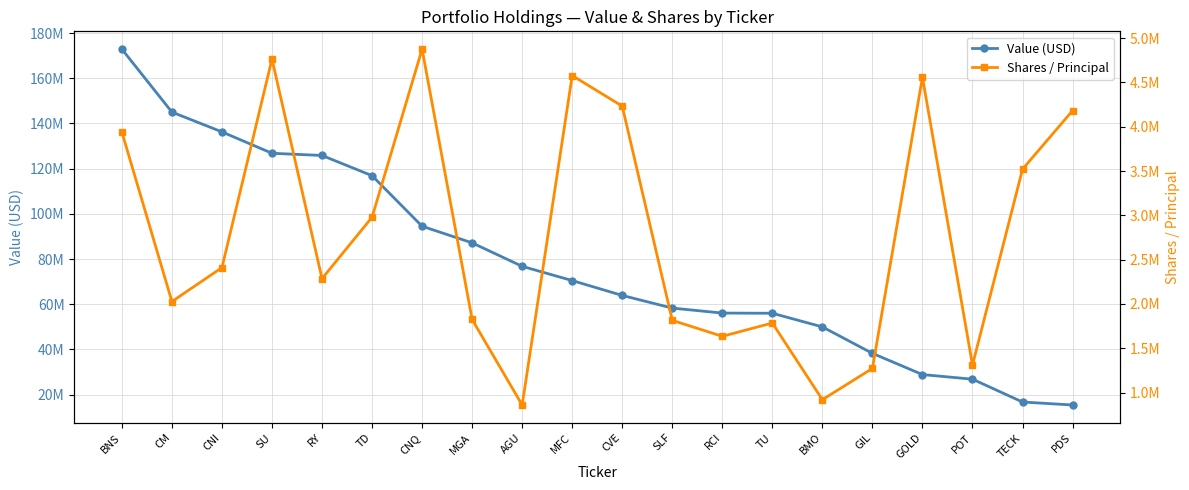

Which category has the highest value across all series?

BNS